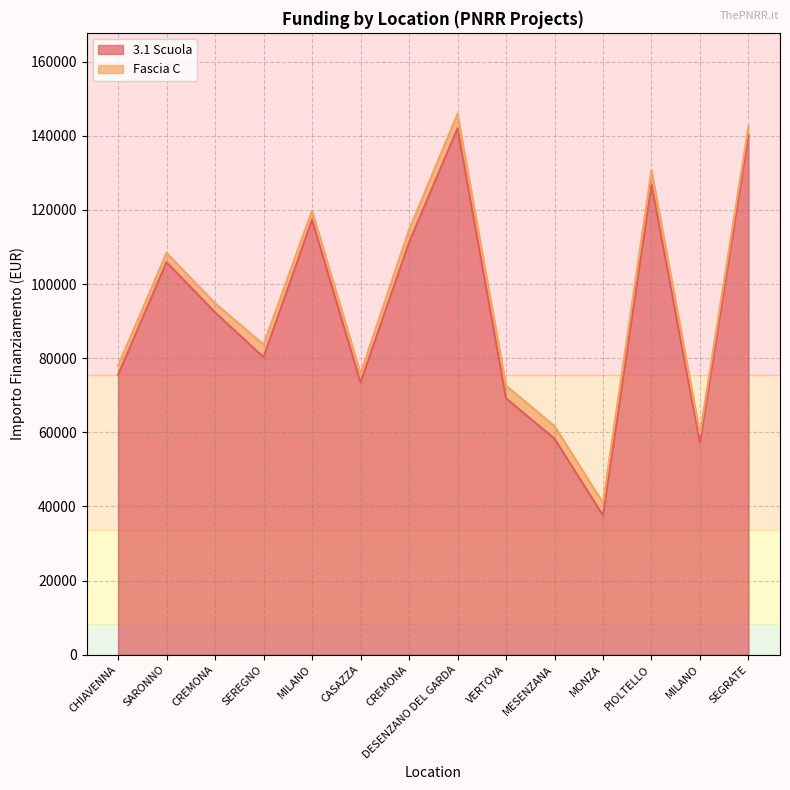

What is the smallest value displayed?

37577.6